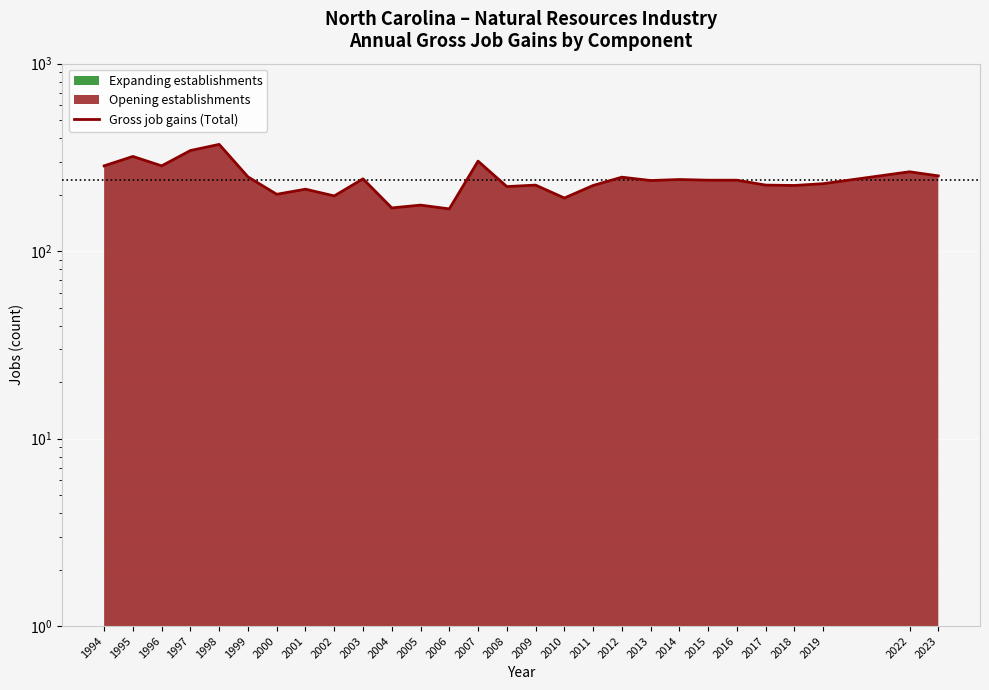

True or false: the data has more than 2 interior local peaks.

True